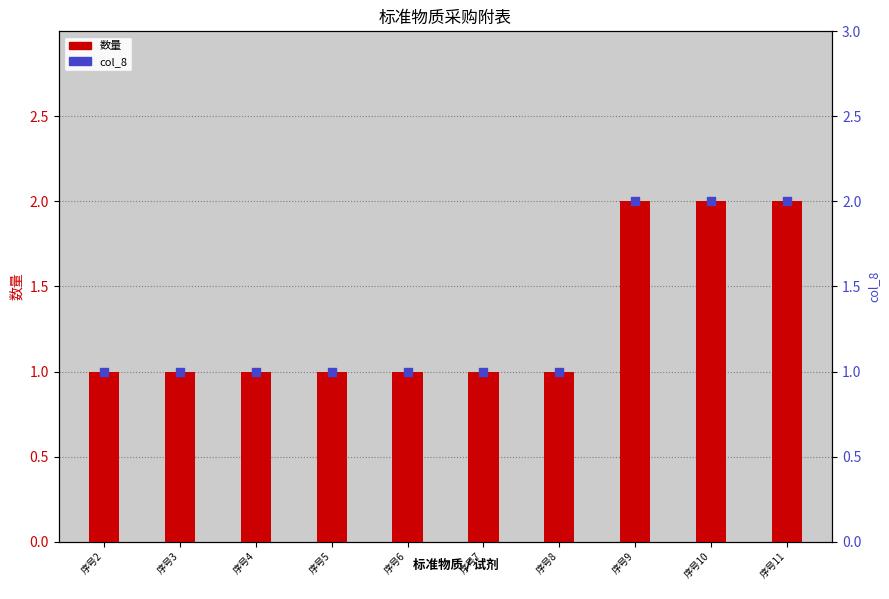

Which series has the largest Y range (max minus min)?

数量